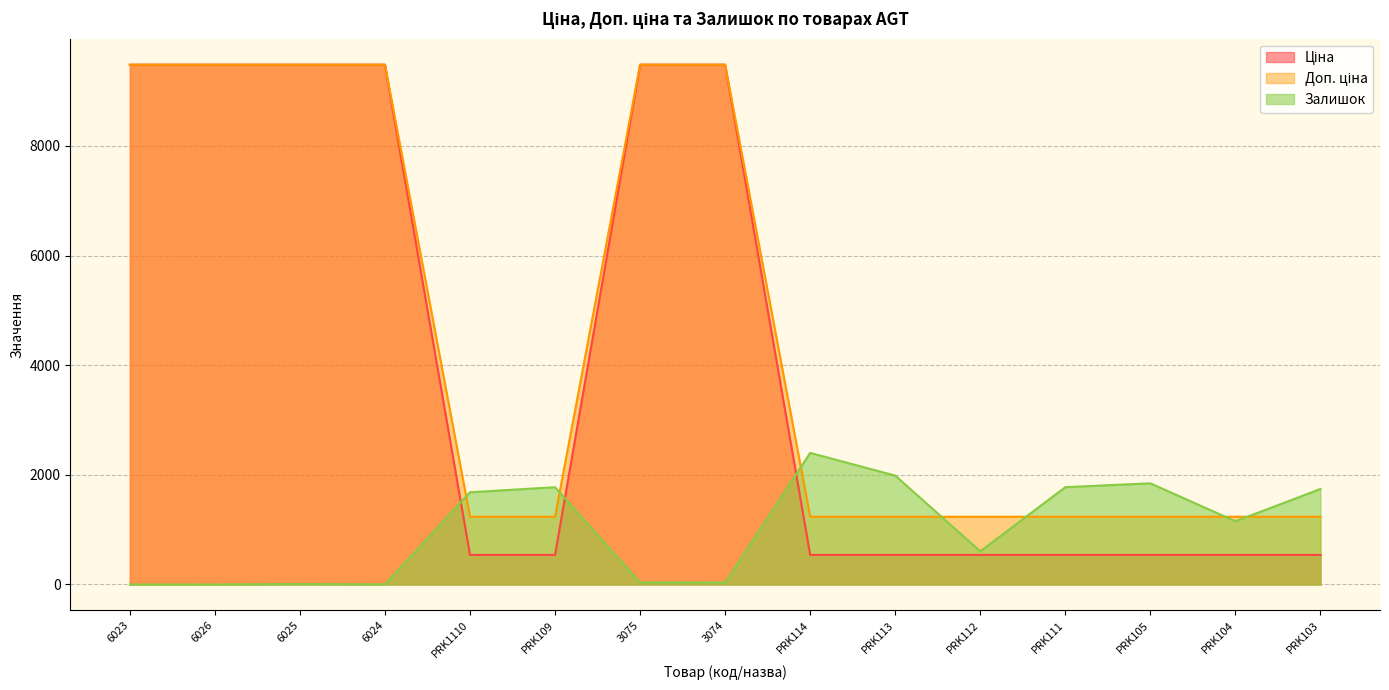

What position from the right is 6024?

12